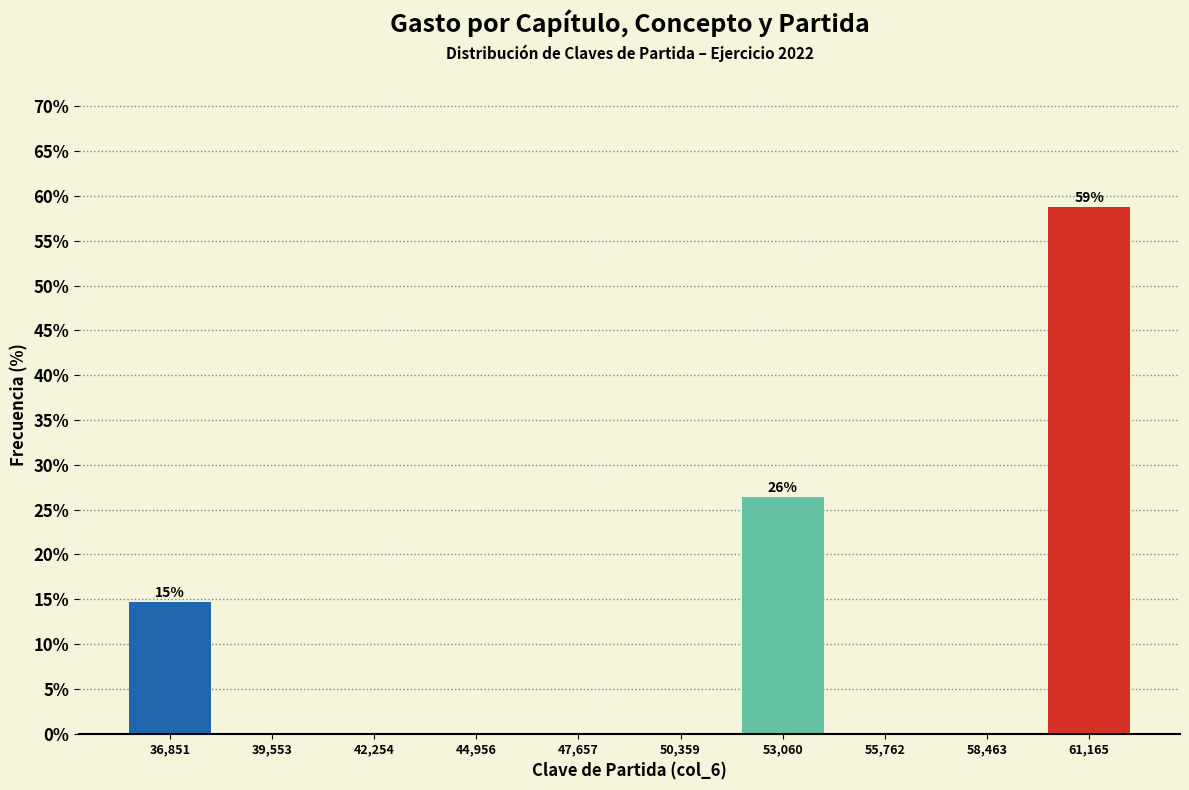

Which range on the x-axis has the tallest bar?

60000 to 62500